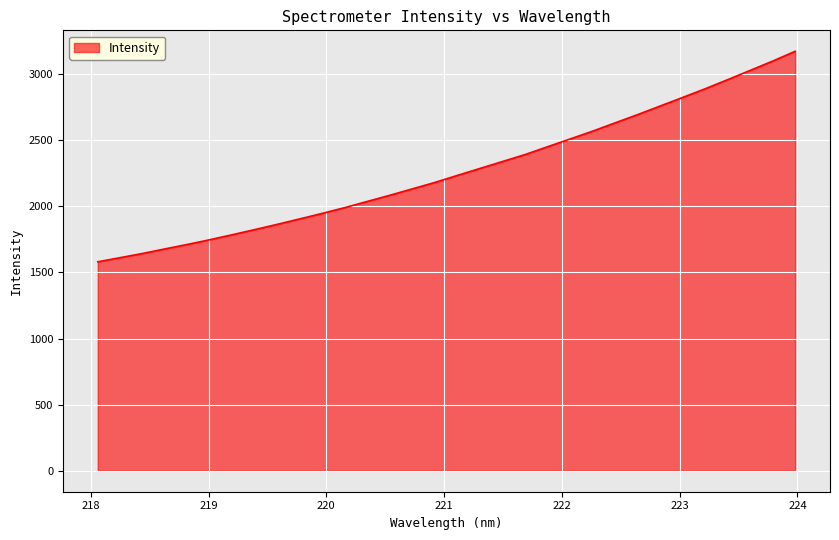

What is the difference between the maximum and minimum values?

1591.6